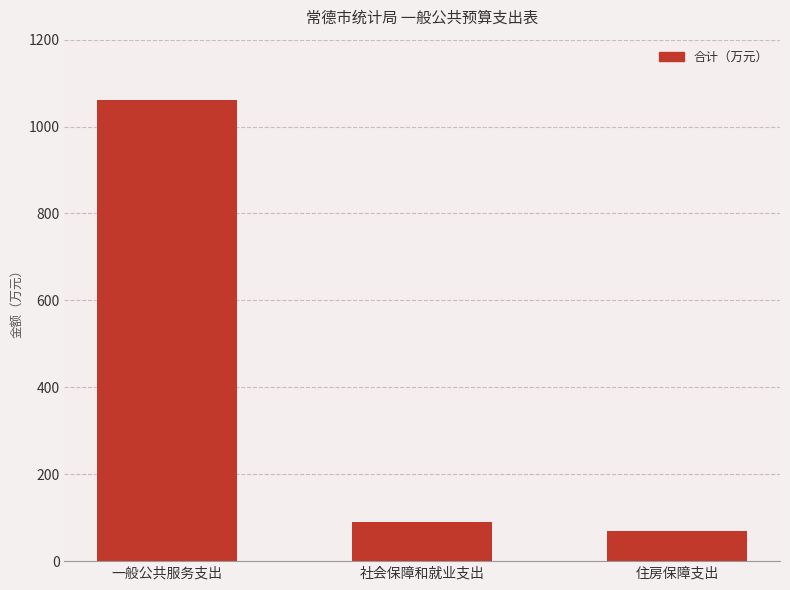

What is the sum of the values at 住房保障支出 and 社会保障和就业支出?

157.8